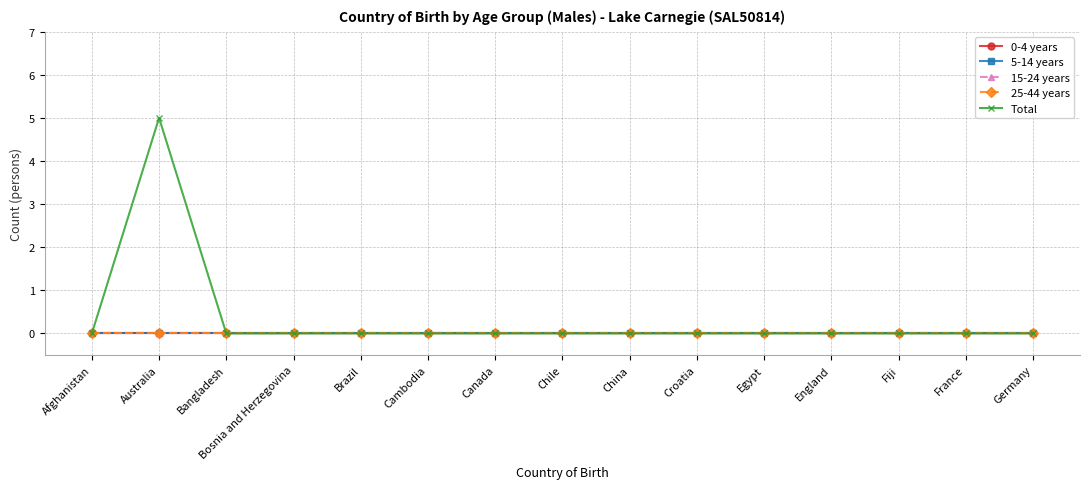

Reading right to left, list all the values displayed in this chart.

0-4 years: 0	0	0	0	0	0	0	0	0	0	0	0	0	0	0
5-14 years: 0	0	0	0	0	0	0	0	0	0	0	0	0	0	0
15-24 years: 0	0	0	0	0	0	0	0	0	0	0	0	0	0	0
25-44 years: 0	0	0	0	0	0	0	0	0	0	0	0	0	0	0
Total: 0	0	0	0	0	0	0	0	0	0	0	0	0	5	0